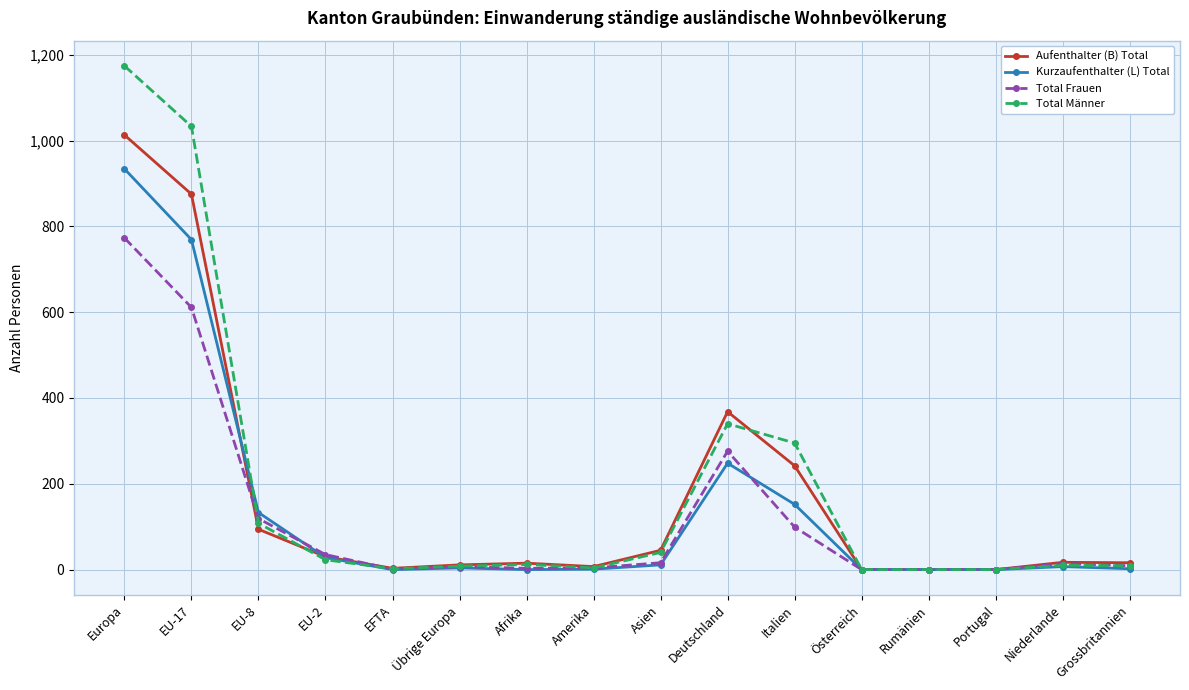

What is the label of the 10th point from the right?

Afrika